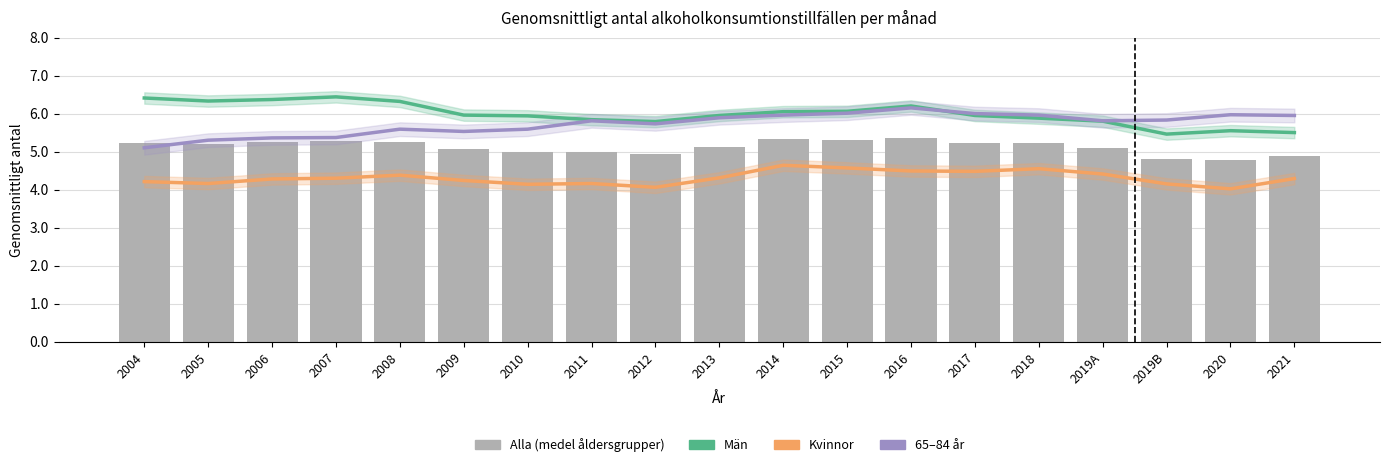

At which label does Alla (medel åldersgrupper) first exceed 5?

2004